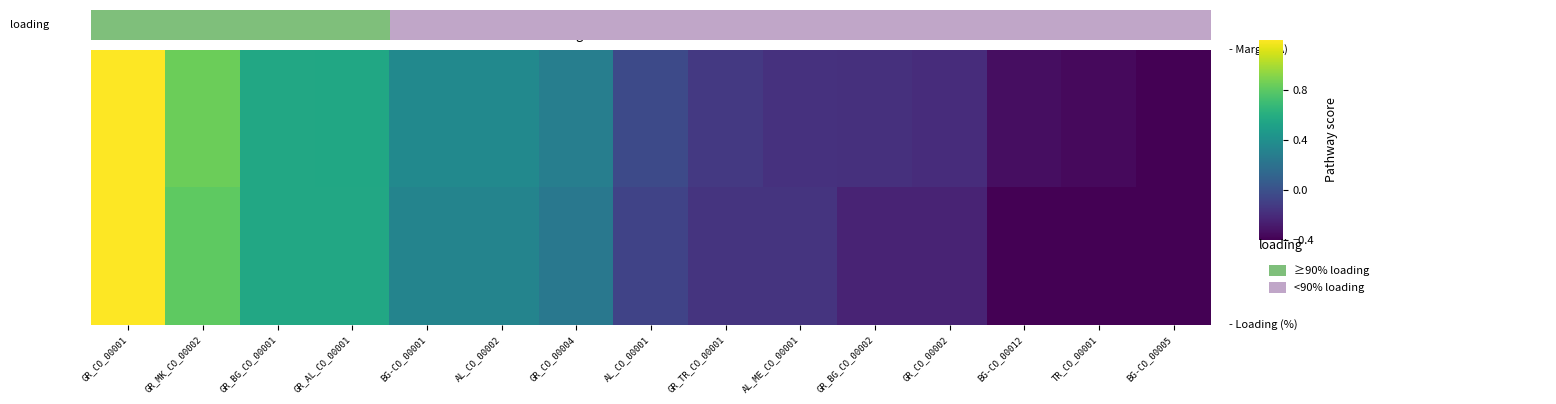

At how many categories does at least one series exceed 0?

7